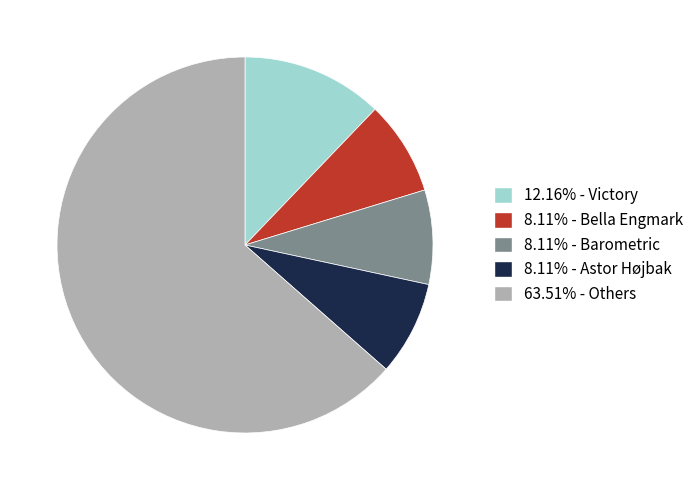

Is there any slice that represents more than half of the pie?

Yes